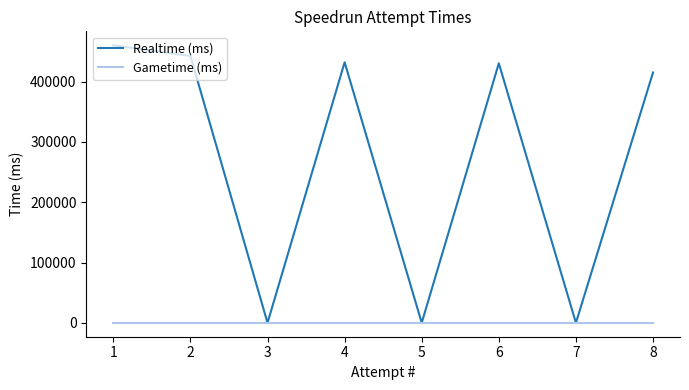

Is it true that Realtime (ms) equals -144576 at 5?

False